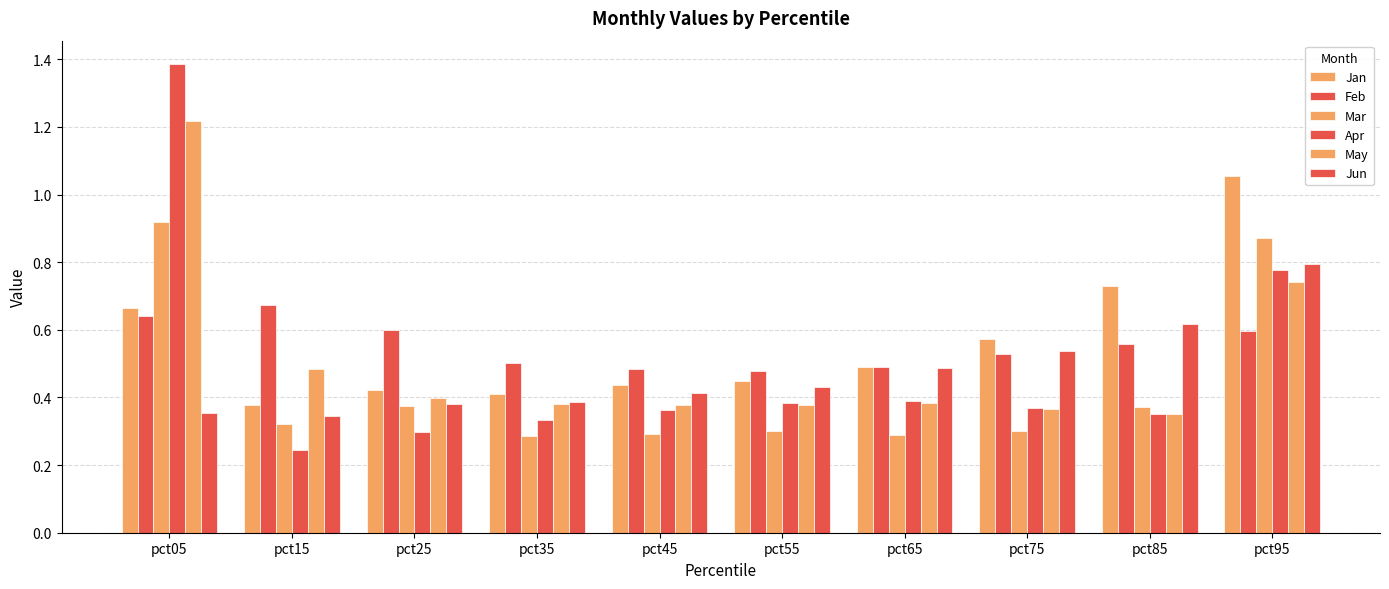

How many bars are there in total?

60